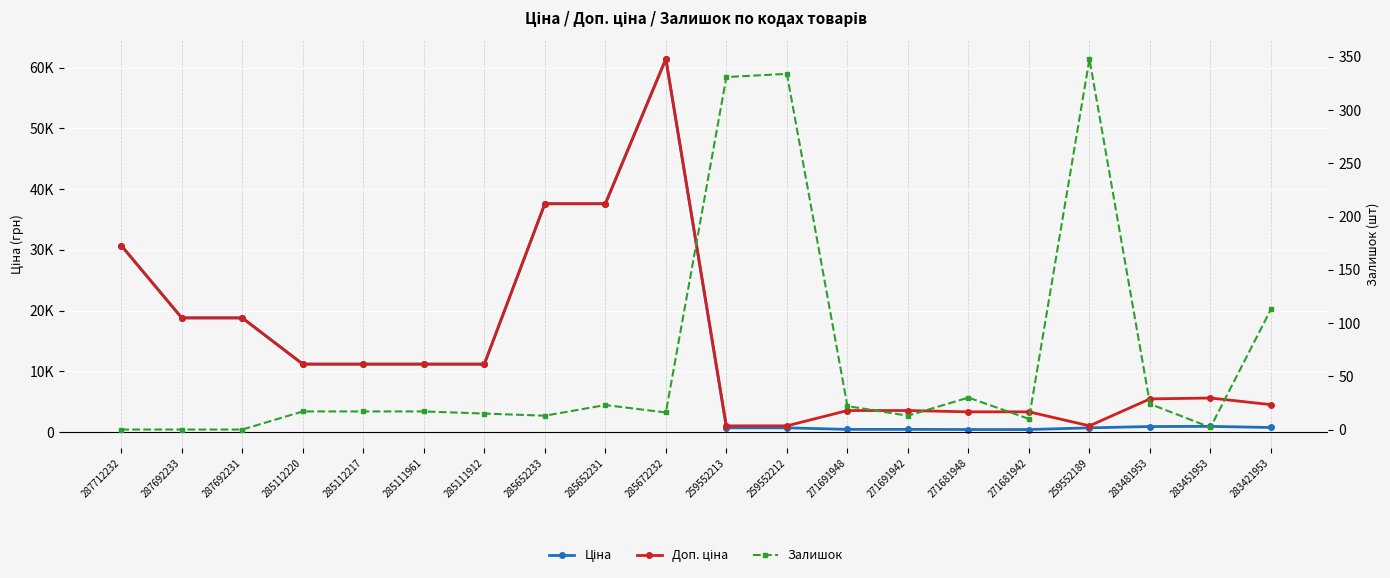

Reading left to right, transcribe all the data shown in this chart.

Ціна: 30717.1	18796.8	18796.8	11188.2	11188.2	11188.2	11188.2	37593.6	37593.6	61434.3	693.7	693.7	443.1	443.1	416.6	416.6	693.7	910.4	934.5	752.2
Доп. ціна: 30717.1	18796.8	18796.8	11188.2	11188.2	11188.2	11188.2	37593.6	37593.6	61434.3	1024.6	1024.6	3545.0	3545.0	3332.5	3332.5	1024.6	5462.3	5607.2	4513.3
Залишок: 0.0	0.0	0.0	17.0	17.0	17.0	15.0	13.0	23.0	16.0	331.0	334.0	22.0	13.0	30.0	10.0	348.0	24.0	2.0	113.0